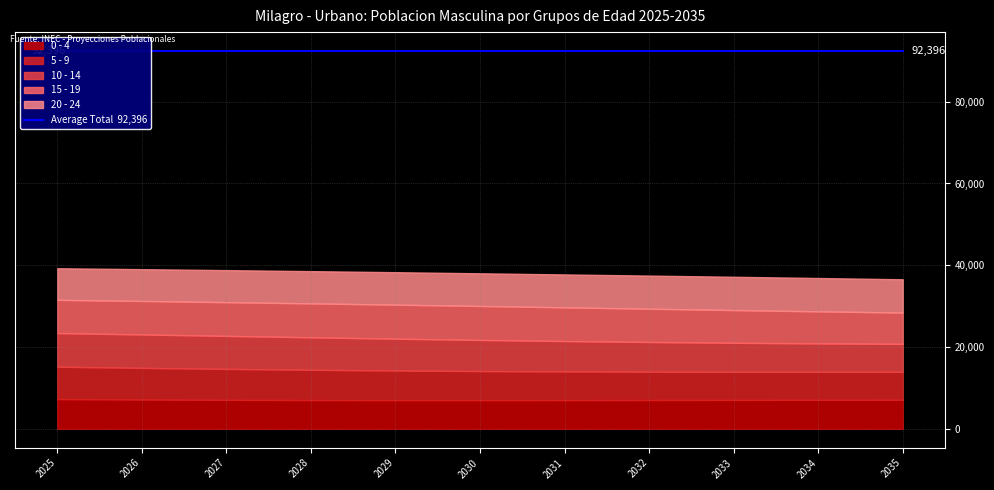

Does the chart display data point markers on the line(s)?

No